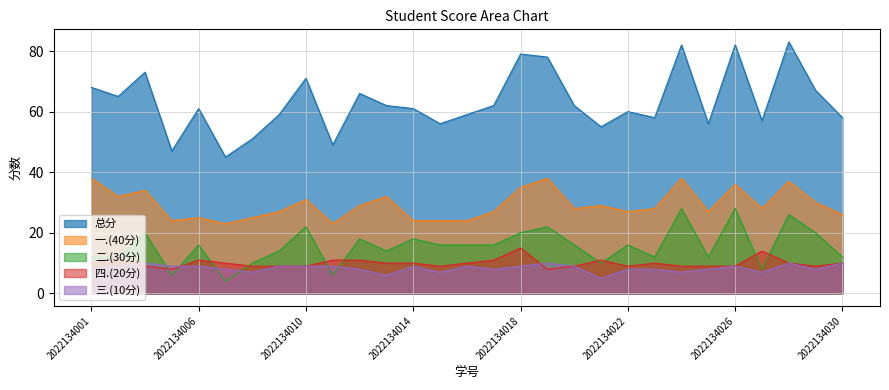

Where is 三.(10分) nearest to the value 7?

2022134008